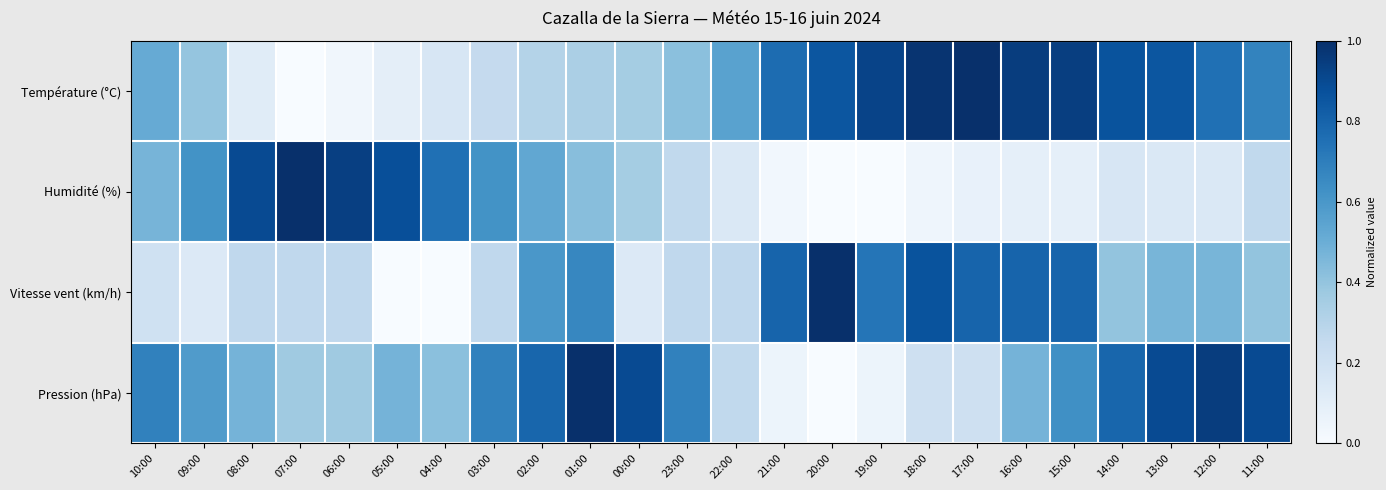

Reading left to right, list all the values displayed in this chart.

Température (°C): 10:00=0.5	09:00=0.4	08:00=0.1	07:00=0.0	06:00=0.0	05:00=0.1	04:00=0.2	03:00=0.3	02:00=0.3	01:00=0.3	00:00=0.4	23:00=0.4	22:00=0.6	21:00=0.8	20:00=0.9	19:00=0.9	18:00=1.0	17:00=1.0	16:00=0.9	15:00=0.9	14:00=0.9	13:00=0.9	12:00=0.8	11:00=0.7
Humidité (%): 10:00=0.5	09:00=0.6	08:00=0.9	07:00=1.0	06:00=0.9	05:00=0.9	04:00=0.8	03:00=0.6	02:00=0.5	01:00=0.4	00:00=0.4	23:00=0.3	22:00=0.1	21:00=0.0	20:00=0.0	19:00=0.0	18:00=0.0	17:00=0.1	16:00=0.1	15:00=0.1	14:00=0.2	13:00=0.1	12:00=0.1	11:00=0.3
Vitesse vent (km/h): 10:00=0.2	09:00=0.1	08:00=0.3	07:00=0.3	06:00=0.3	05:00=0.0	04:00=0.0	03:00=0.3	02:00=0.6	01:00=0.7	00:00=0.1	23:00=0.3	22:00=0.3	21:00=0.8	20:00=1.0	19:00=0.7	18:00=0.9	17:00=0.8	16:00=0.8	15:00=0.8	14:00=0.4	13:00=0.5	12:00=0.5	11:00=0.4
Pression (hPa): 10:00=0.7	09:00=0.6	08:00=0.5	07:00=0.4	06:00=0.4	05:00=0.5	04:00=0.4	03:00=0.7	02:00=0.8	01:00=1.0	00:00=0.9	23:00=0.7	22:00=0.3	21:00=0.1	20:00=0.0	19:00=0.1	18:00=0.2	17:00=0.2	16:00=0.5	15:00=0.6	14:00=0.8	13:00=0.9	12:00=0.9	11:00=0.9